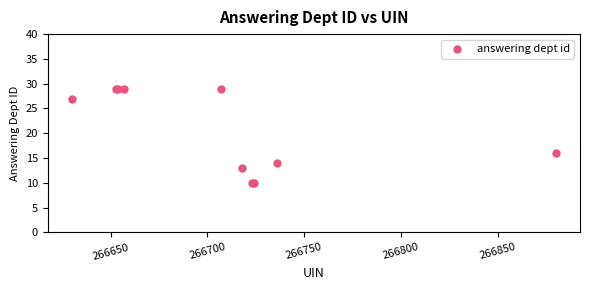

What Y value in the scatter plot is closest to 19?

16